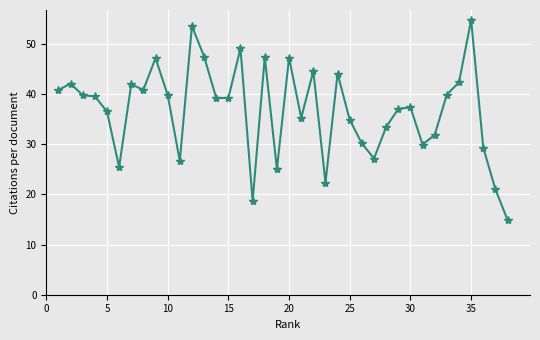

What is the minimum value shown in the chart?

14.9